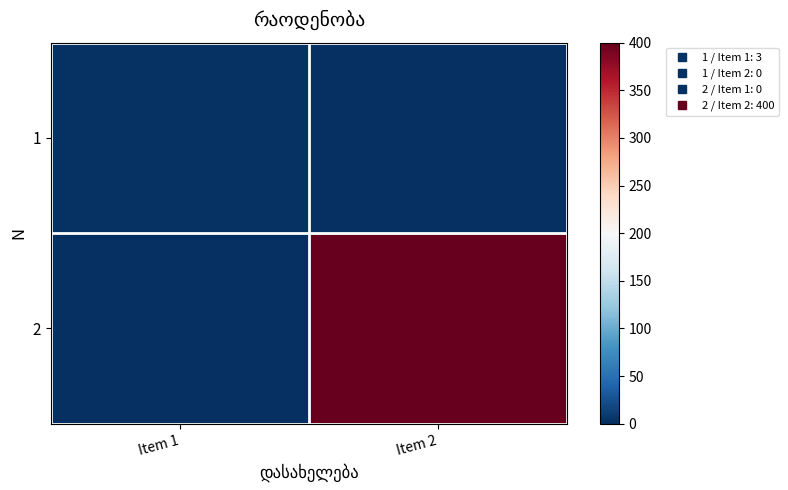

Reading right to left, list all the values displayed in this chart.

1: Item 2=0	Item 1=3
2: Item 2=400	Item 1=0